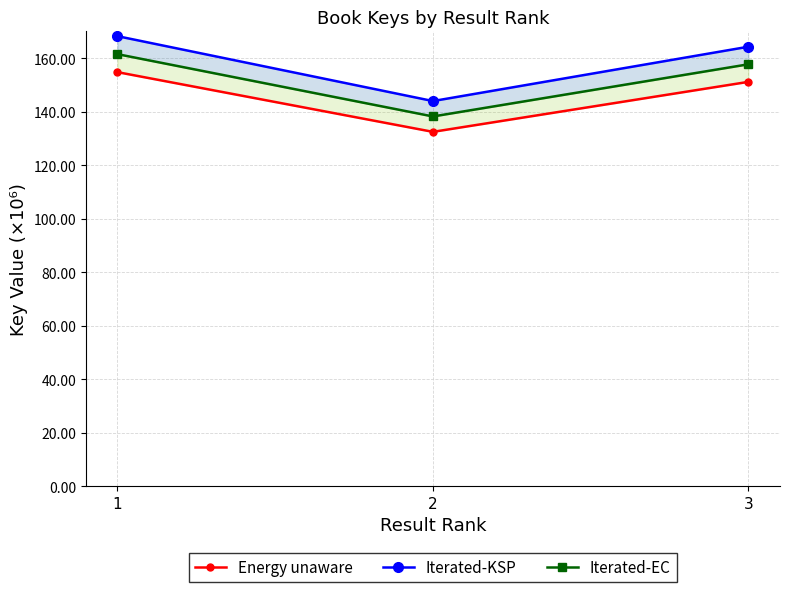

At which category is the sum across all series the highest?

1